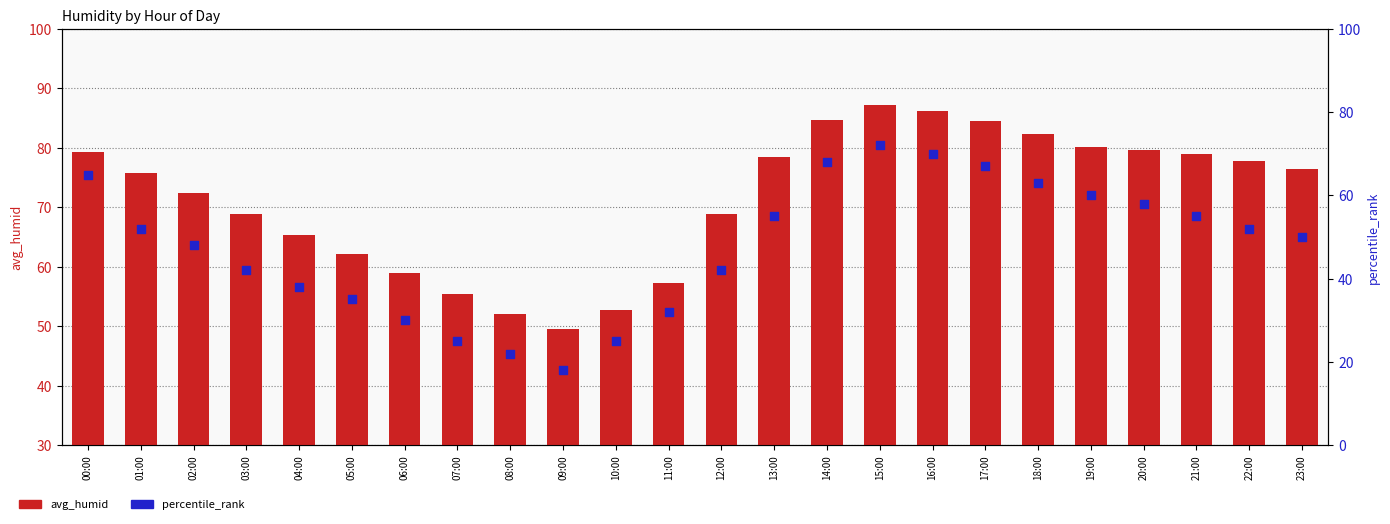

At which category is the sum across all series the highest?

15:00